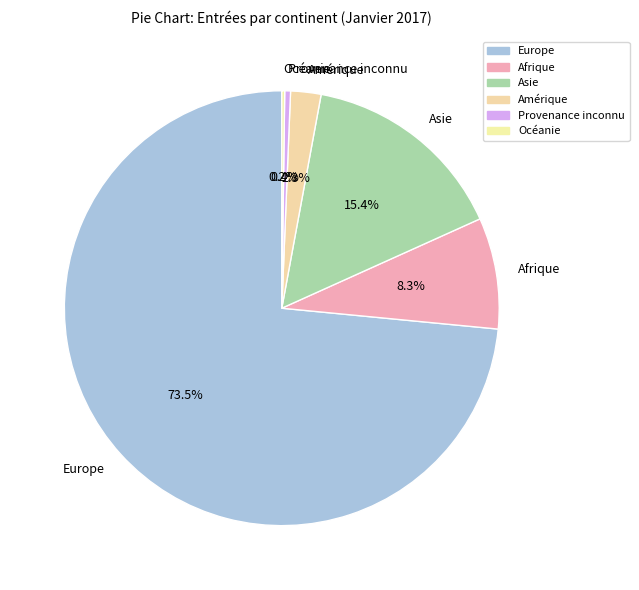

Is there any slice that represents more than half of the pie?

Yes